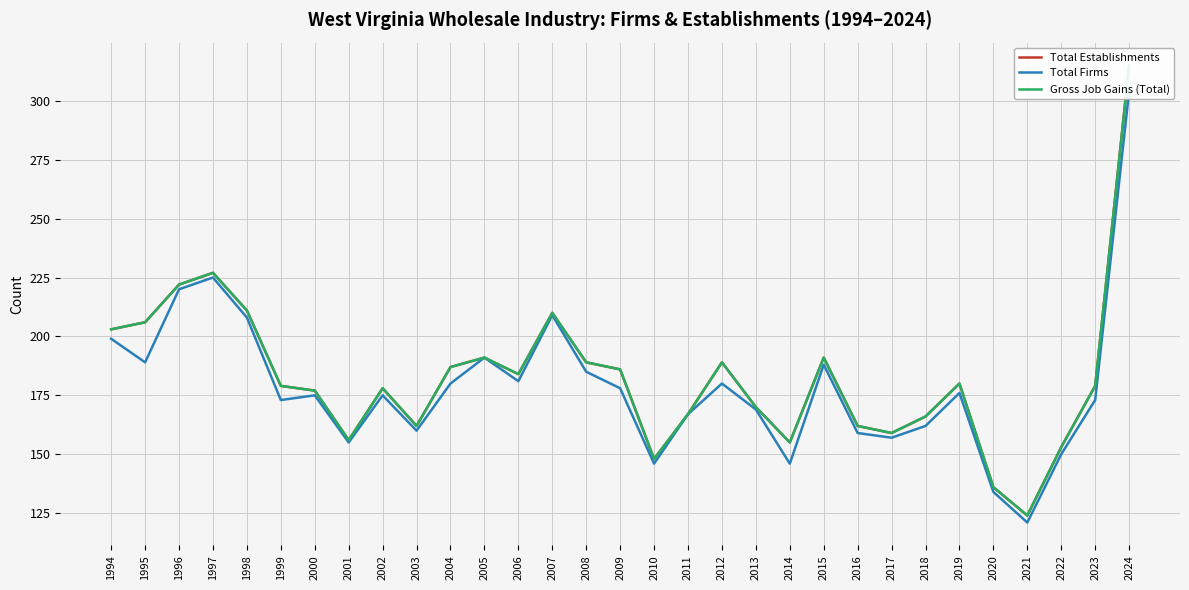

Between 1994 and 2001, which series saw the biggest shift?

Total Establishments